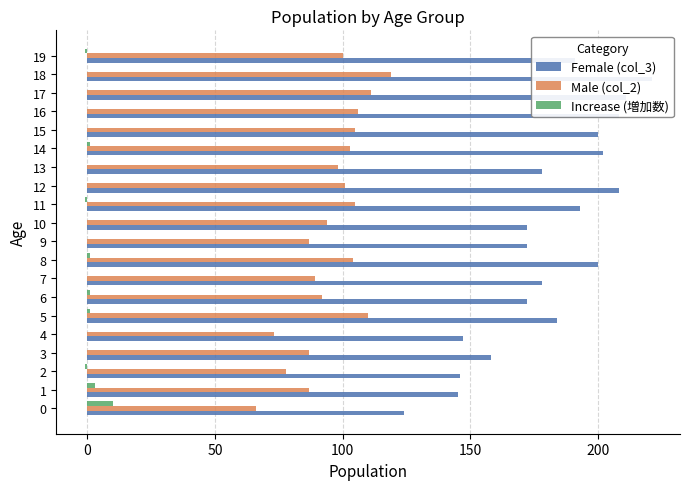

What is the total value across all series at 2?

223